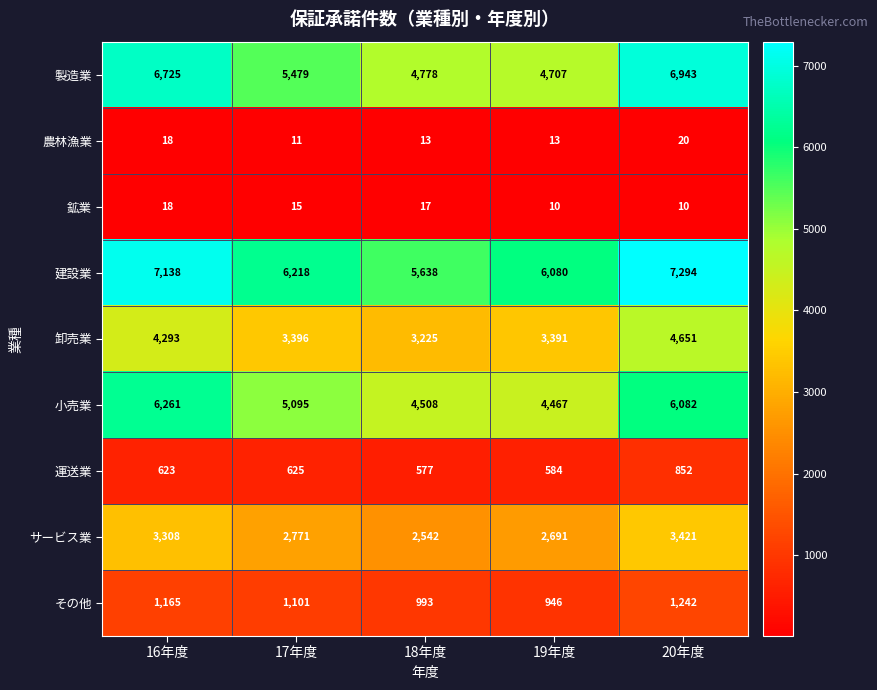

What is the difference between the maximum and minimum values in the サービス業 series?

879